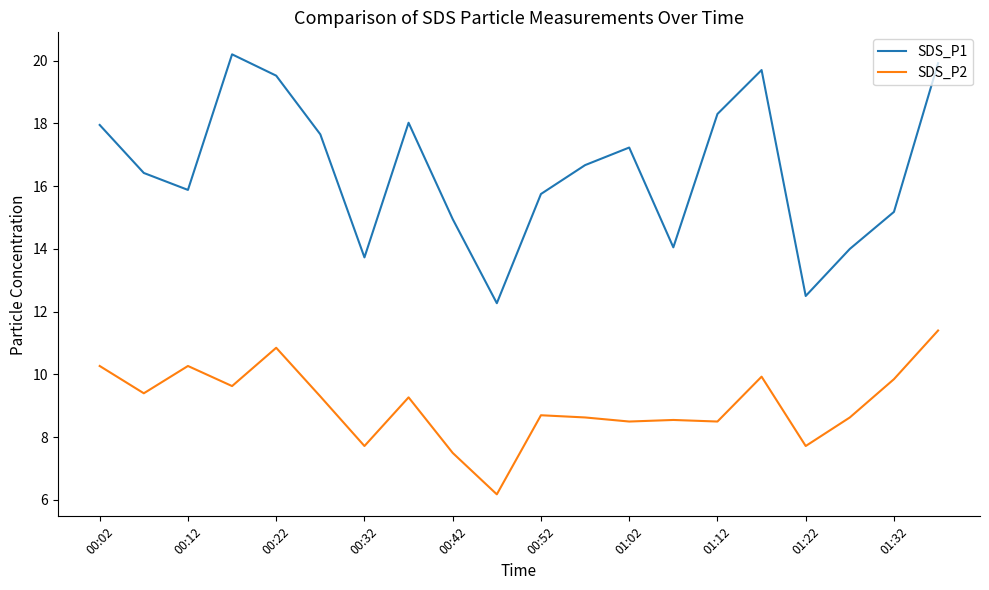

Which series has the widest spread of values?

SDS_P1